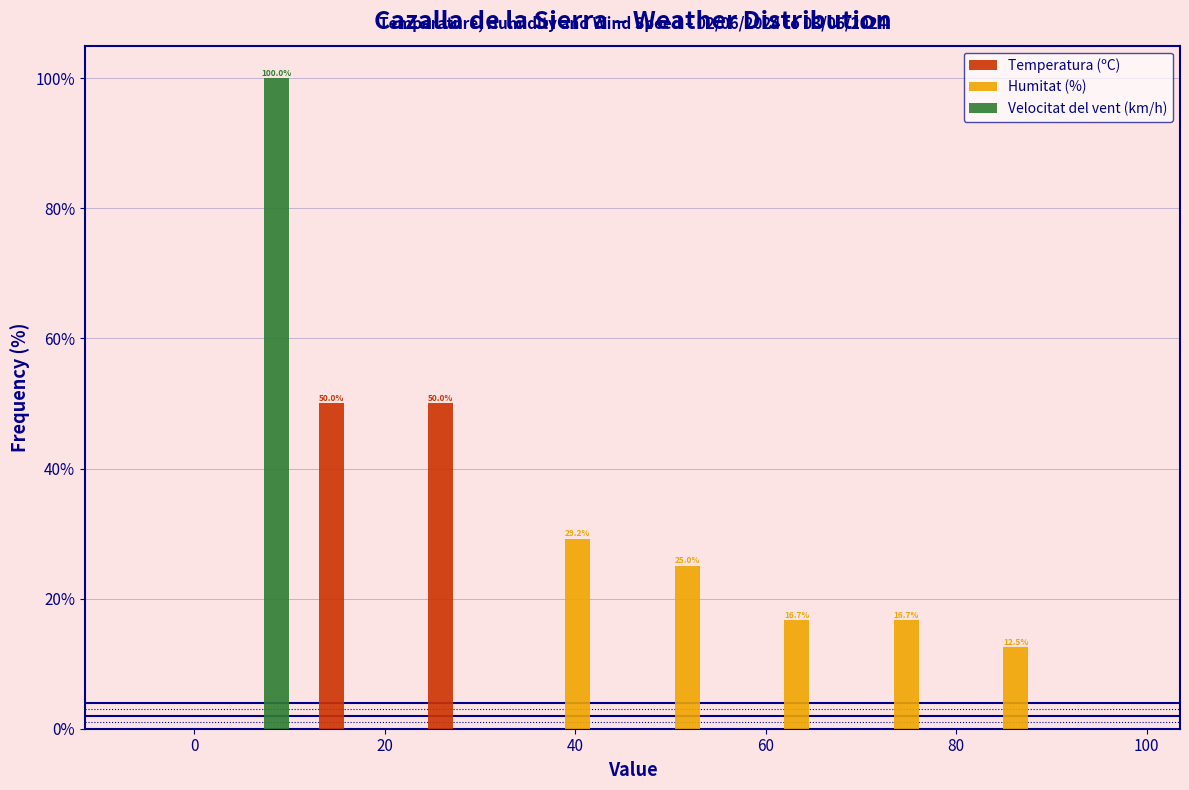

In the Velocitat del vent (km/h) series, which range on the x-axis has the tallest bar?

0.0 to 11.5